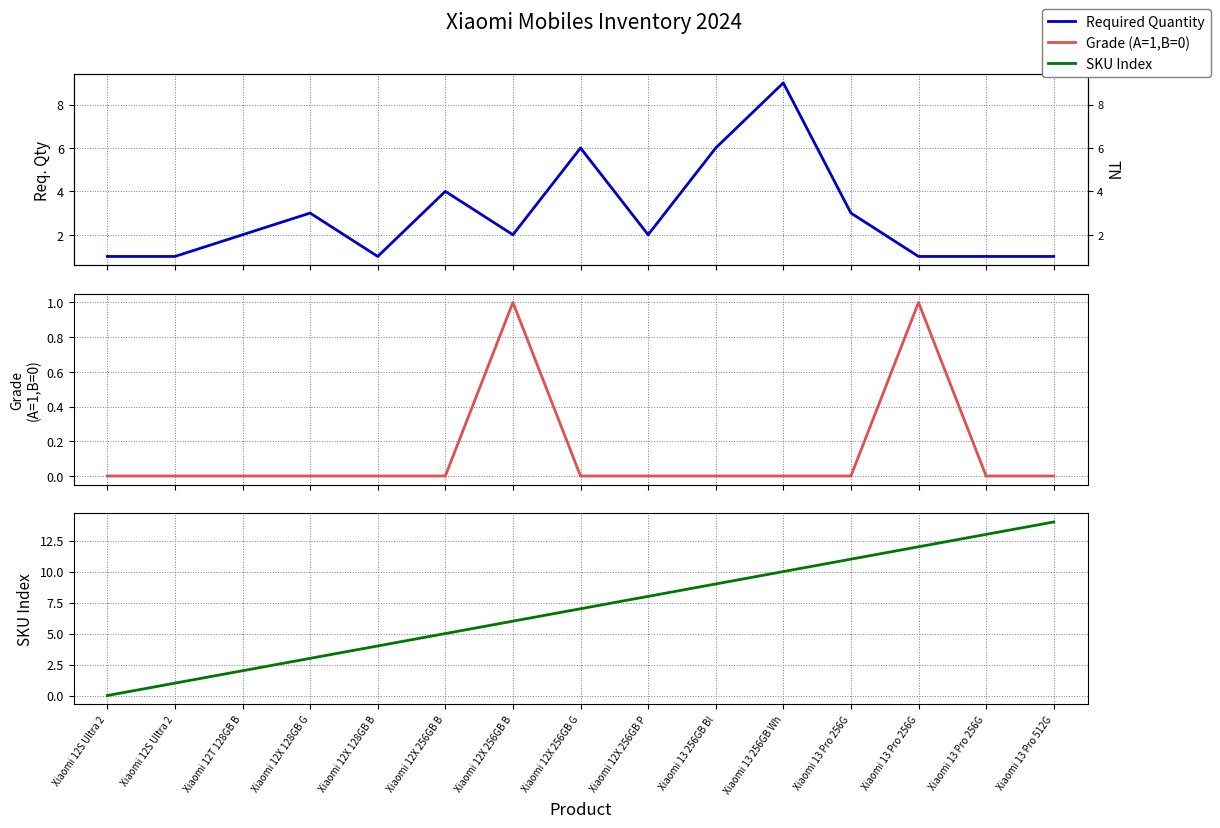

Which series has the largest range (max minus min)?

SKU Index